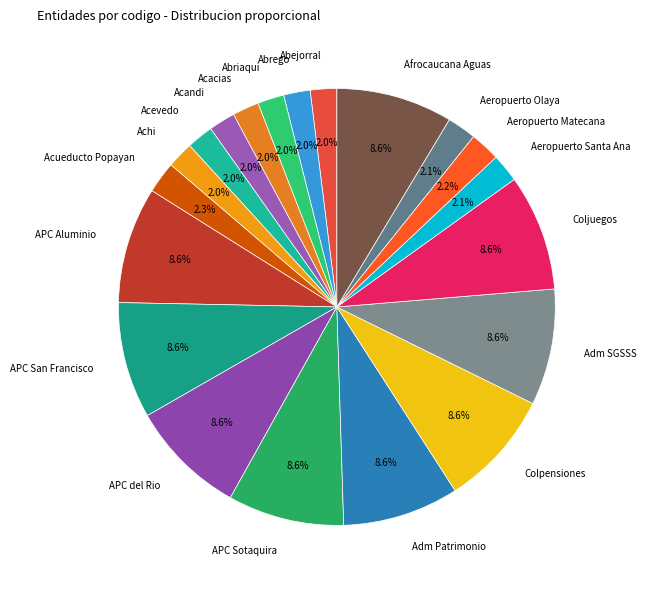

What portion of the pie excludes APC San Francisco?

91.4%